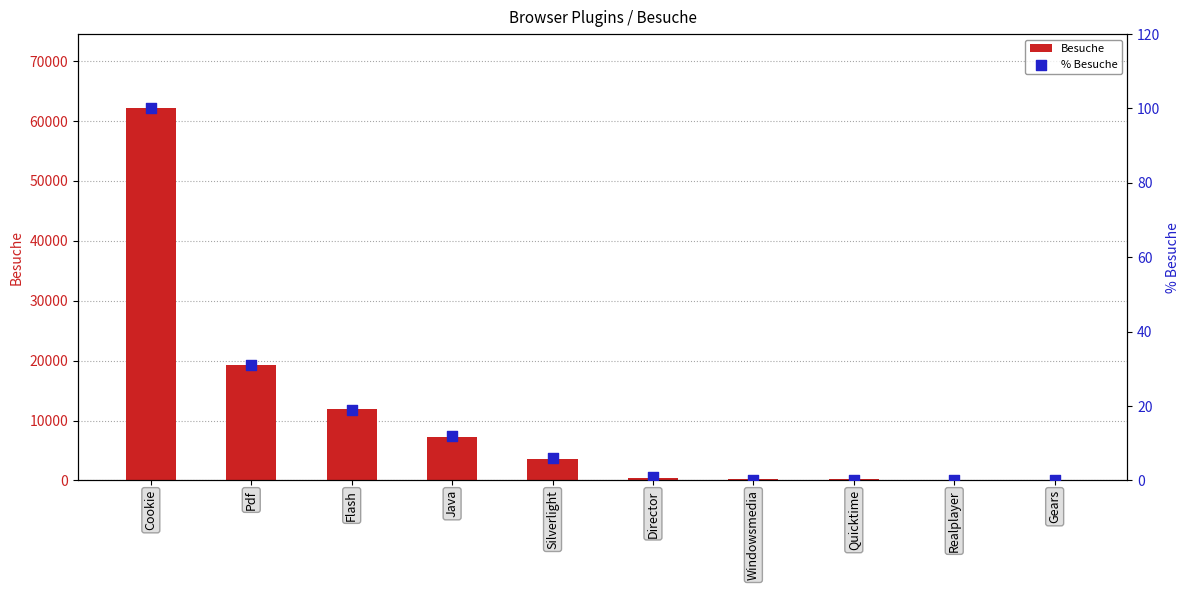

Which series has the widest spread of Y values?

Besuche